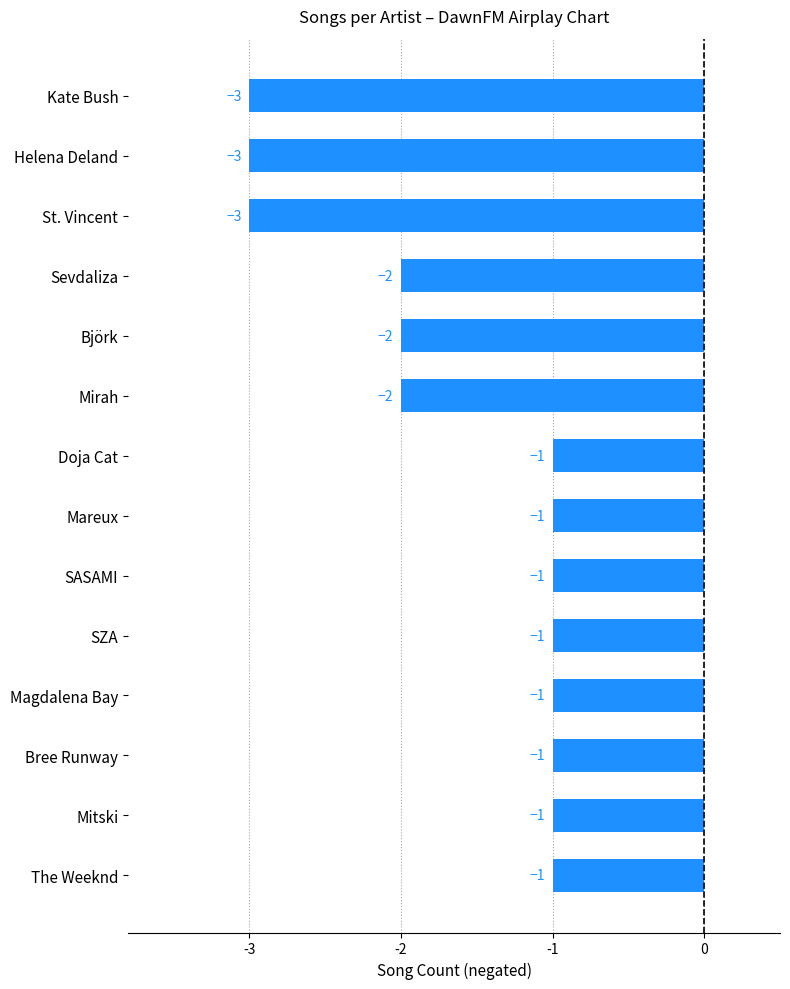

How many values are between -2 and -1?

11